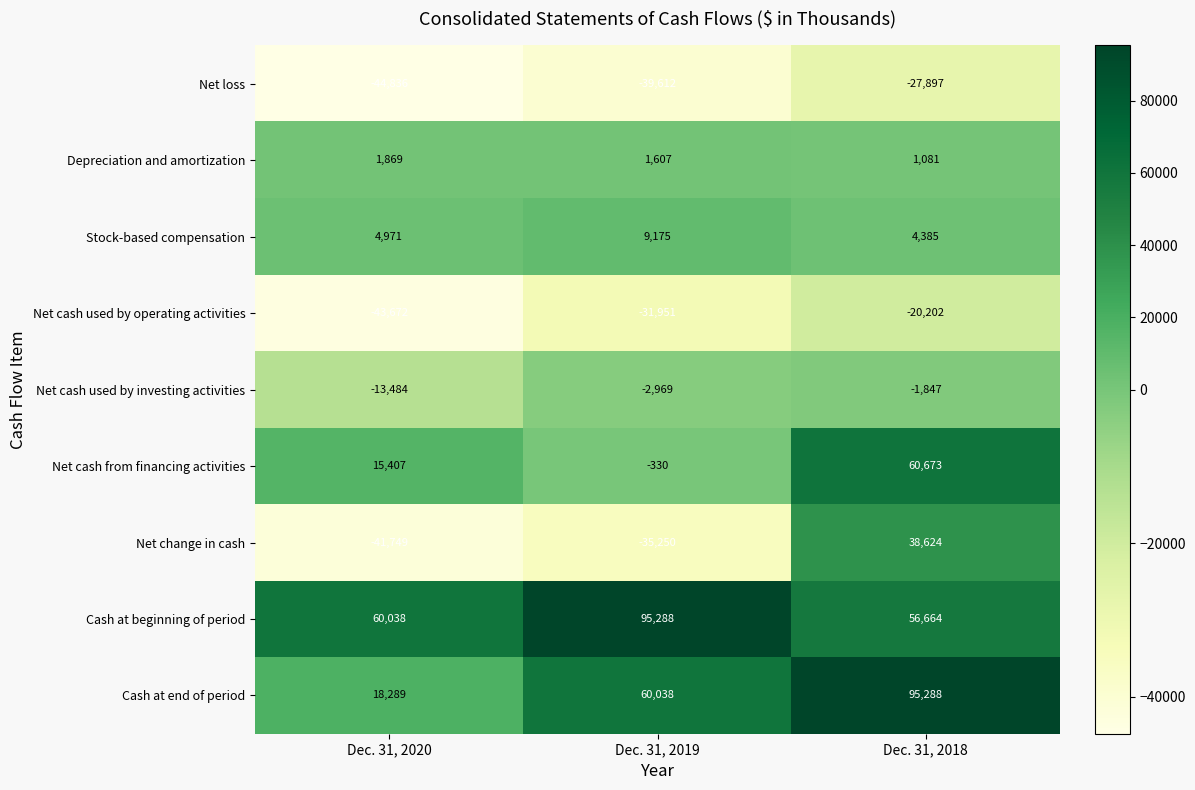

At how many categories does at least one series exceed 49498?

3